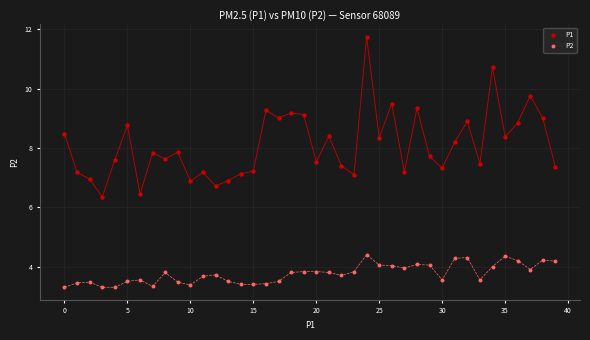

Which series has the widest spread of Y values?

P1